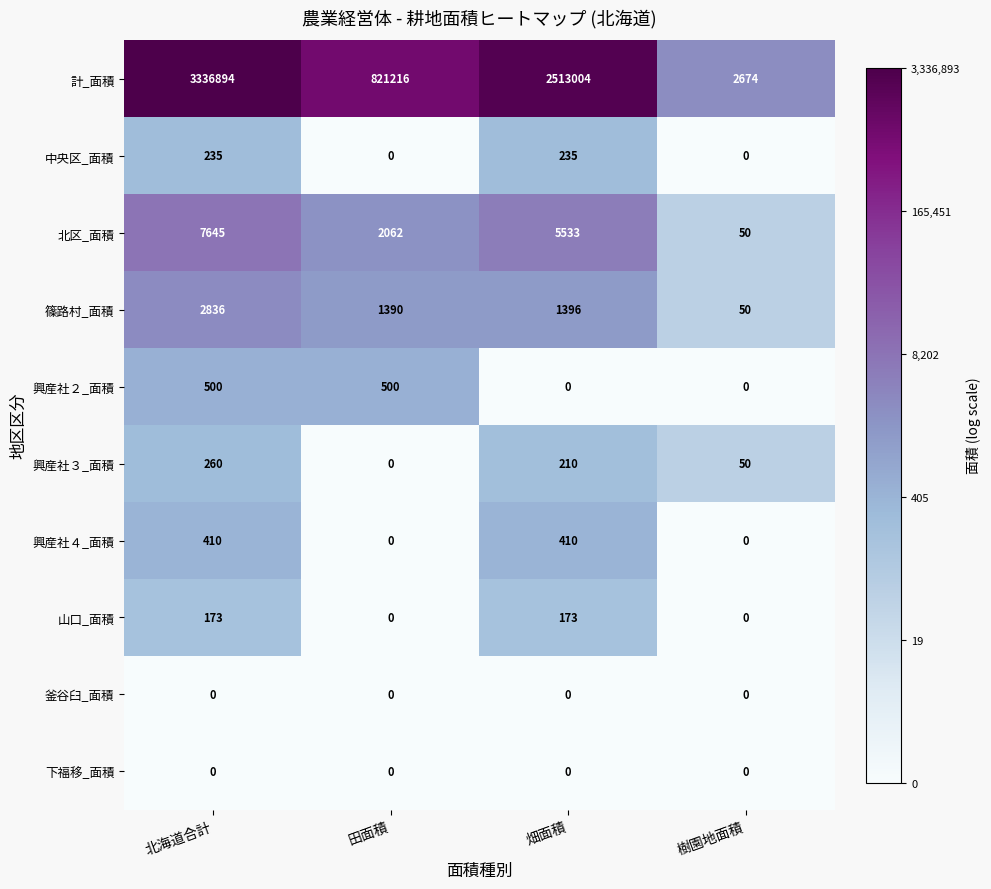

List the labels in order of 興産社３_面積 value, smallest first.

田面積, 樹園地面積, 畑面積, 北海道合計